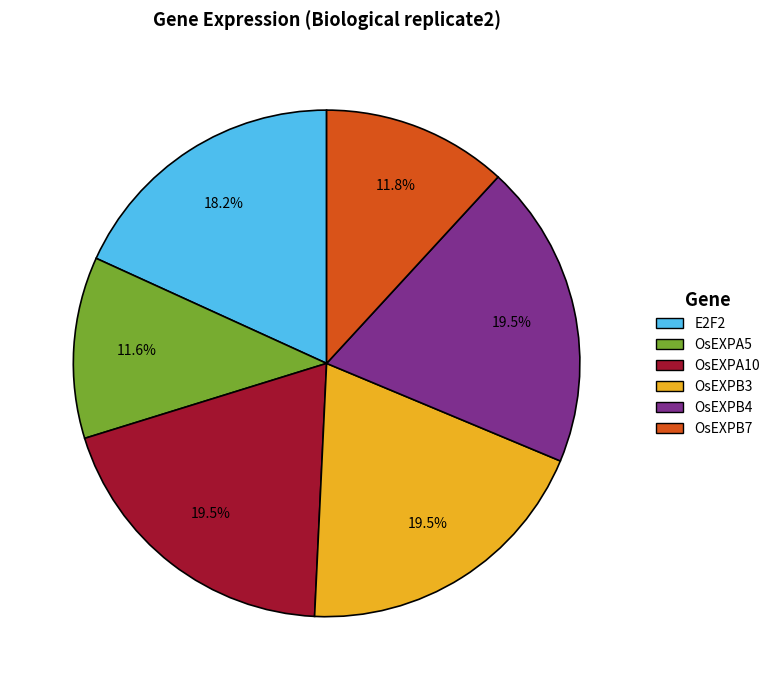

Is there any slice that represents more than half of the pie?

No